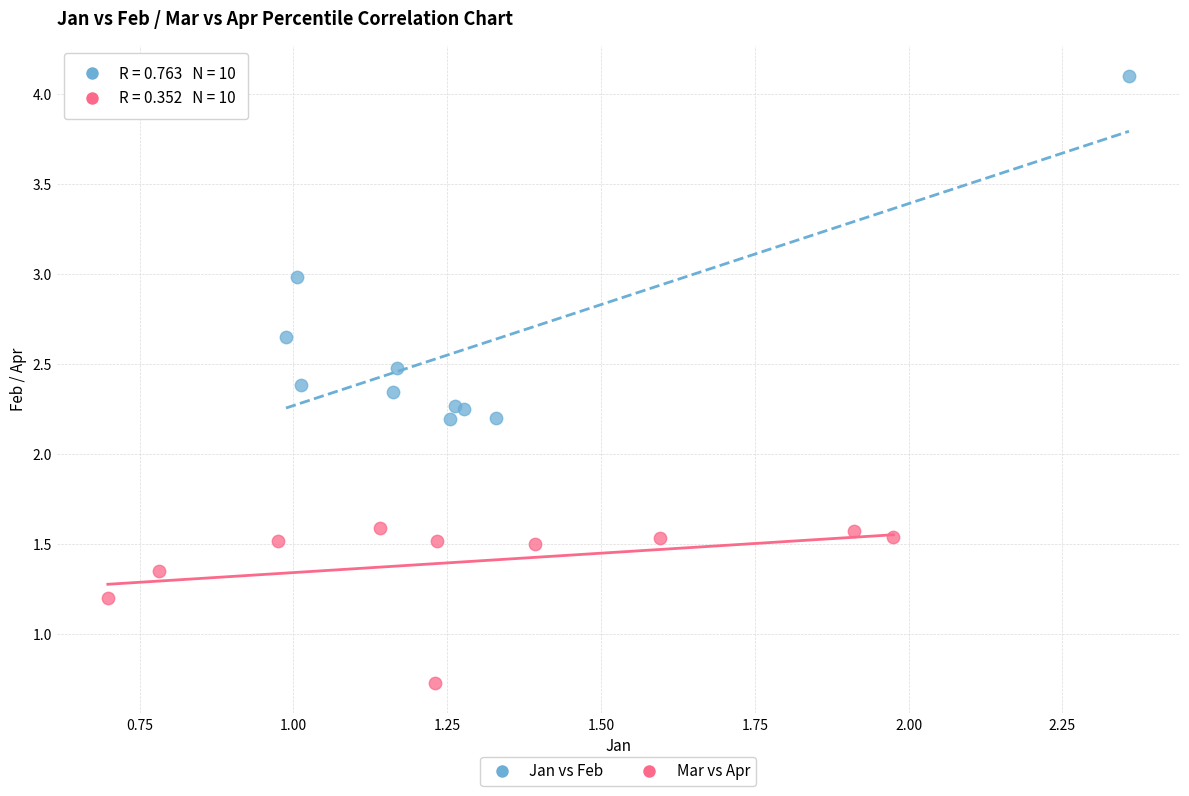

What are all the series names shown in the legend?

Jan vs Feb, Mar vs Apr